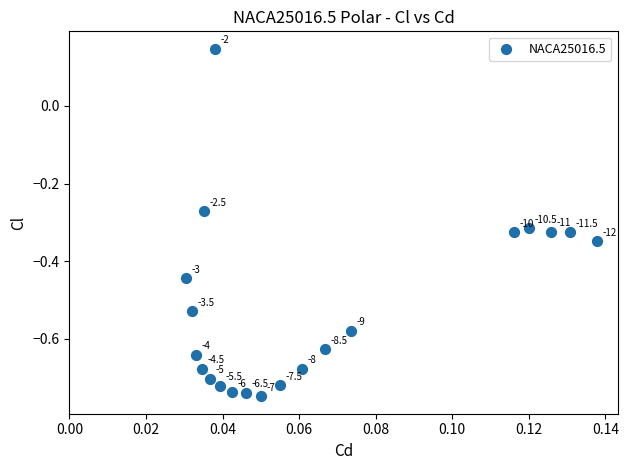

What is the range of Y values (max minus min)?

0.9